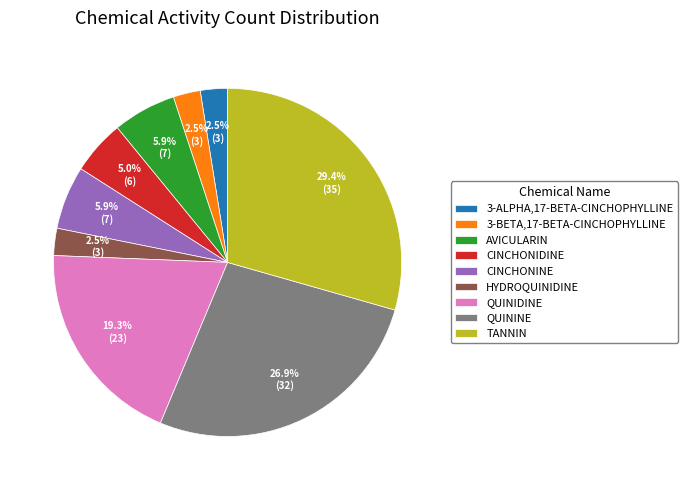

What is the largest slice in the pie chart?

TANNIN